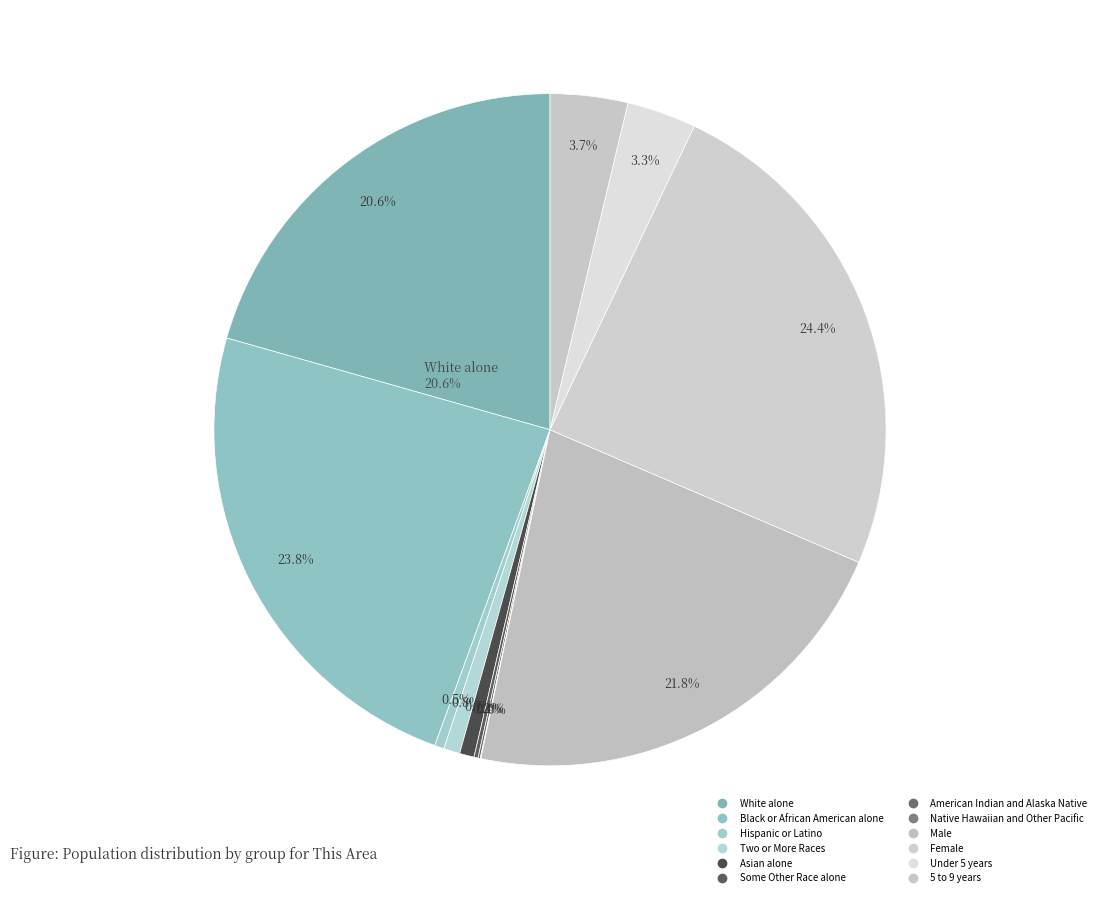

Is it true that Black or African American alone is 24% of the pie?

True